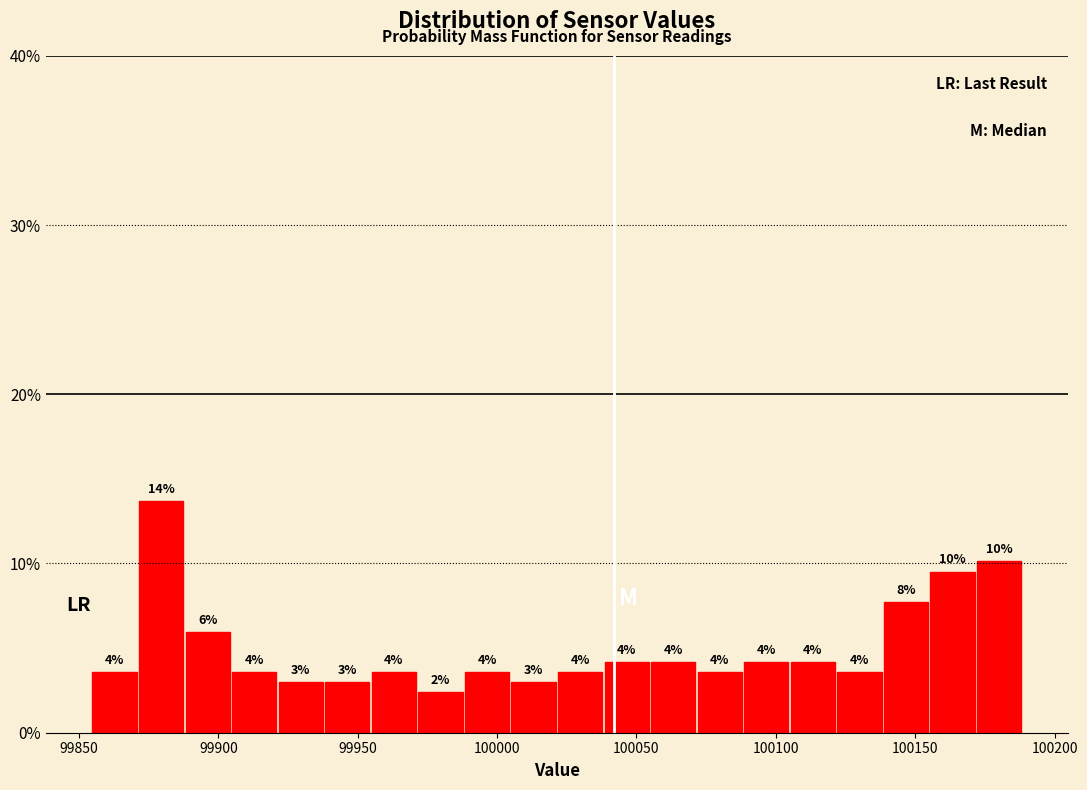

Around what value on the x-axis is the tallest bar? Give the approximate position of its centre, as read against the axis.

99880